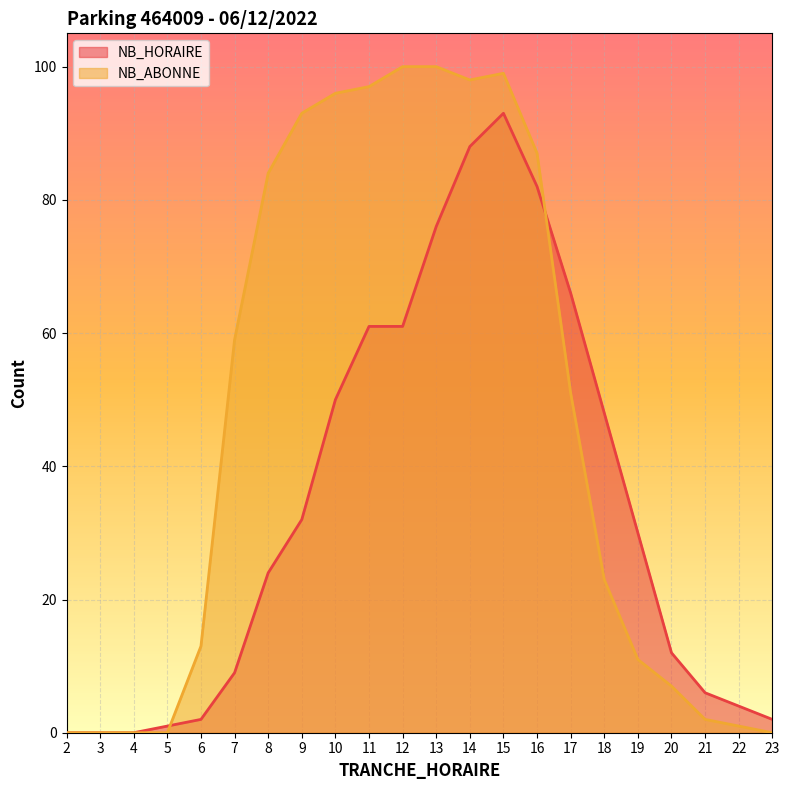

Reading left to right, transcribe all the data shown in this chart.

NB_HORAIRE: 0	0	0	1	2	9	24	32	50	61	61	76	88	93	82	66	48	30	12	6	4	2
NB_ABONNE: 0	0	0	0	13	59	84	93	96	97	100	100	98	99	87	51	23	11	7	2	1	0